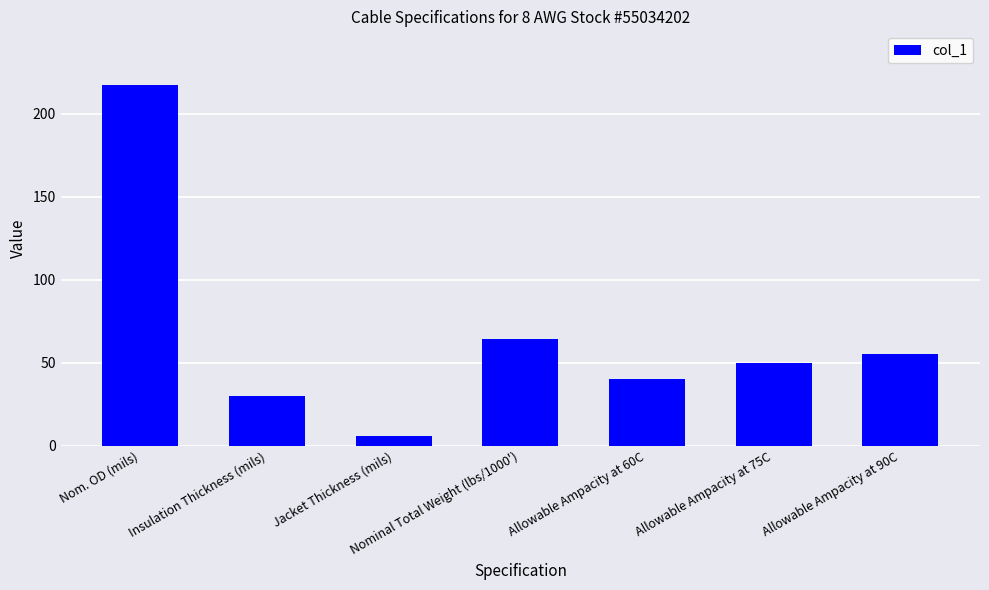

List the labels in order of value, largest first.

Nom. OD (mils), Nominal Total Weight (lbs/1000'), Allowable Ampacity at 90C, Allowable Ampacity at 75C, Allowable Ampacity at 60C, Insulation Thickness (mils), Jacket Thickness (mils)